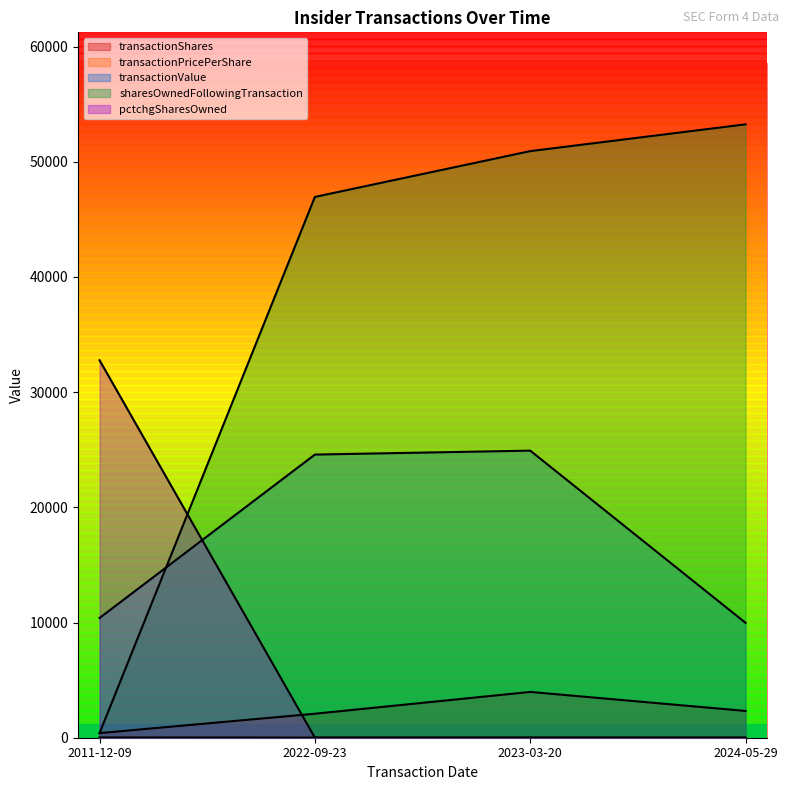

What is the lowest value of the sharesOwnedFollowingTransaction series?

400.0